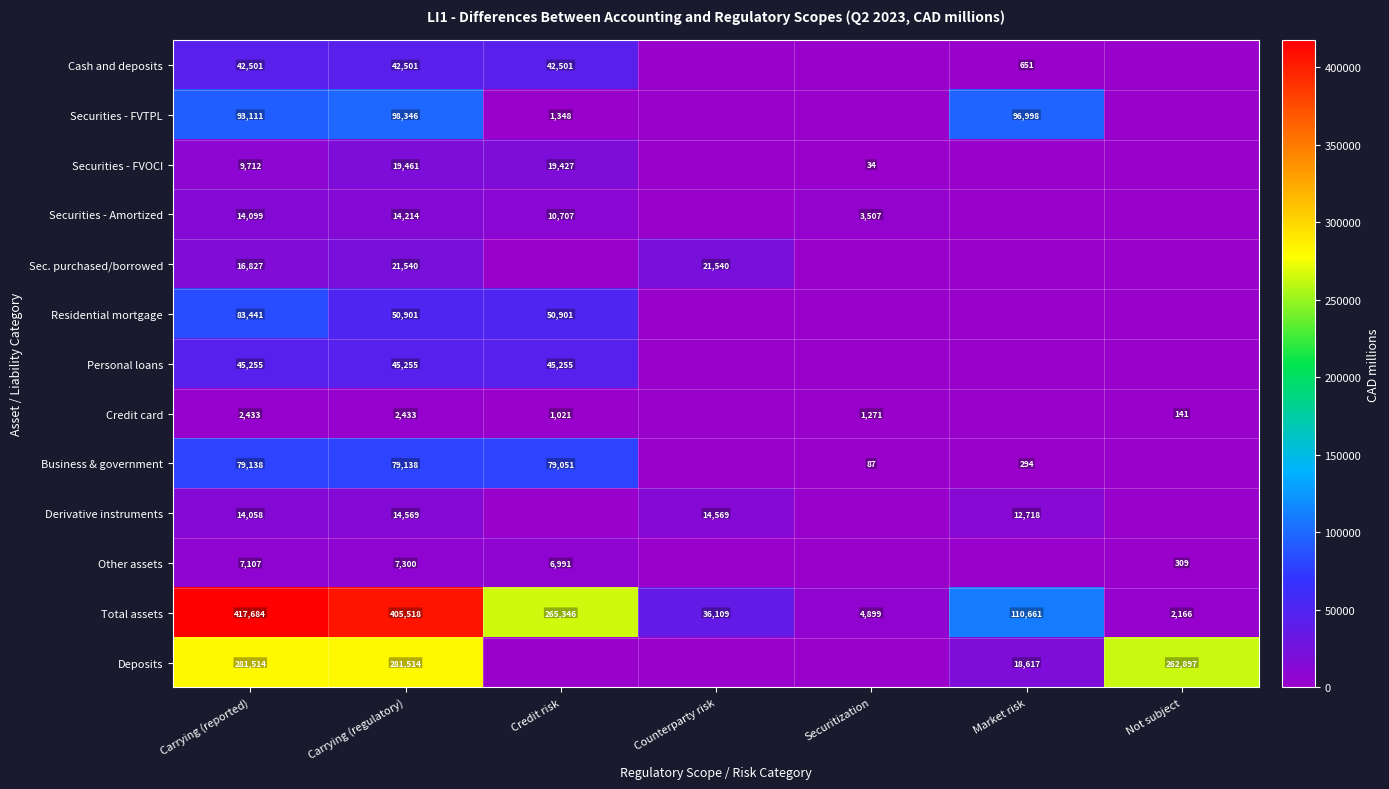

What is the difference between the highest and lowest values at Carrying (reported)?

415251